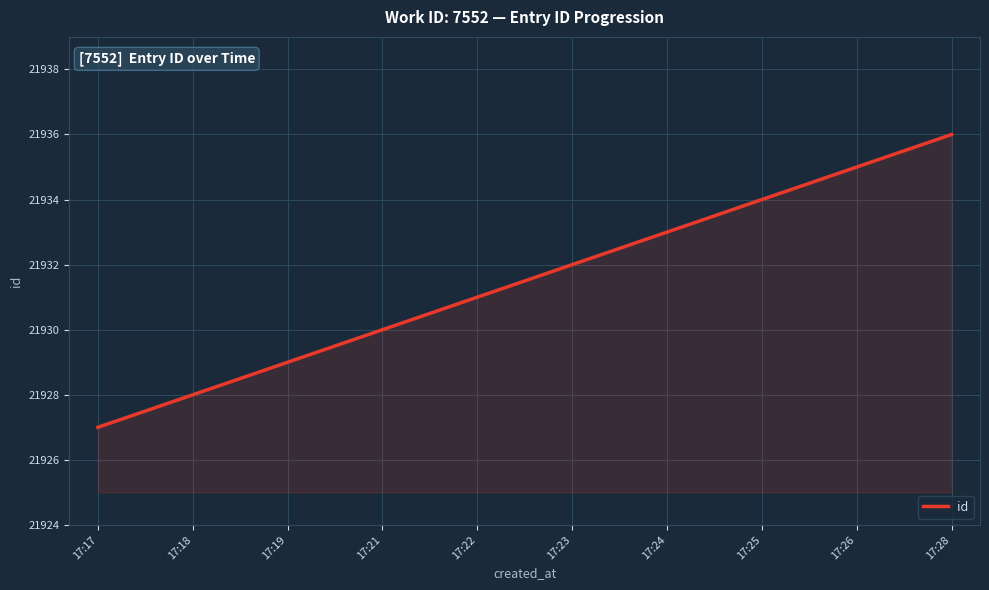

What is the difference between the maximum and minimum values?

9.0